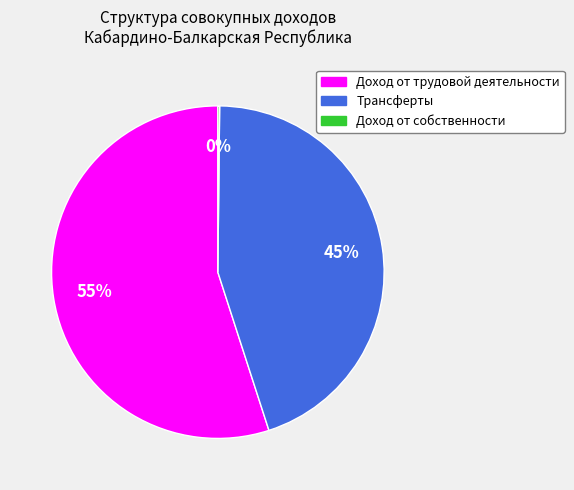

To the nearest percent, what portion does Трансферты represent?

45%